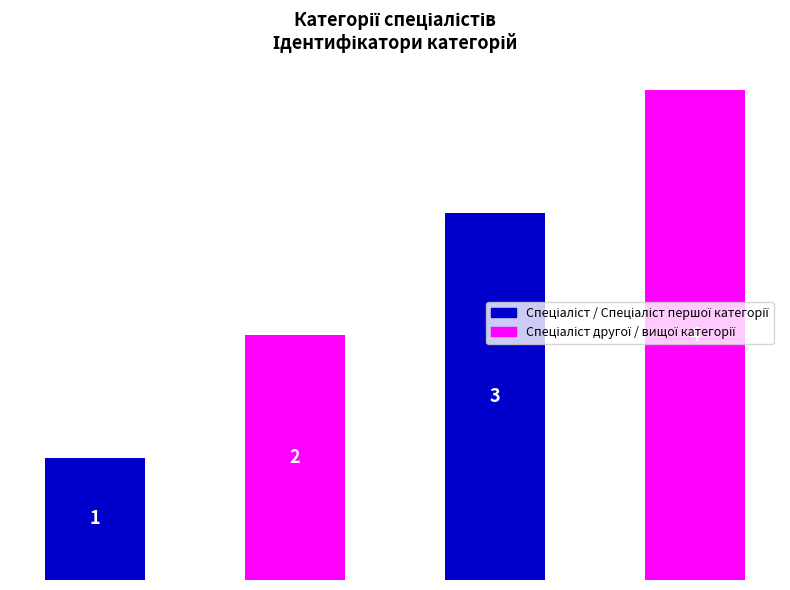

Are the bars grouped side by side (vs. stacked)?

No